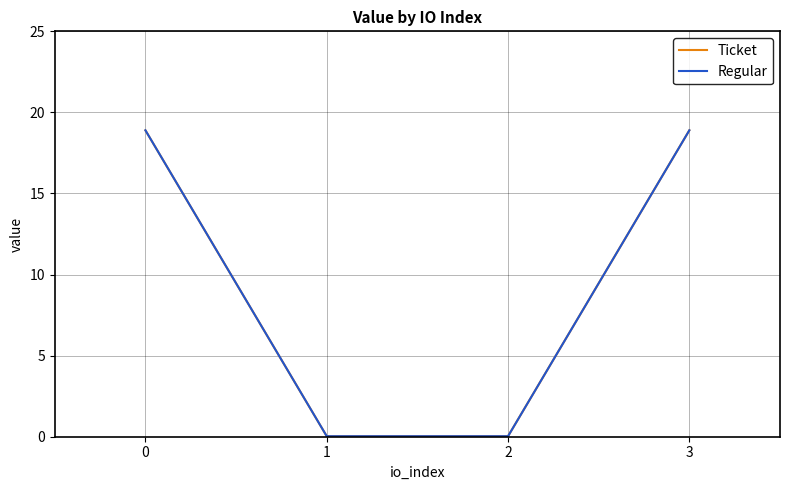

Is the value of Regular at 0 greater than the value of Ticket at 3?

No